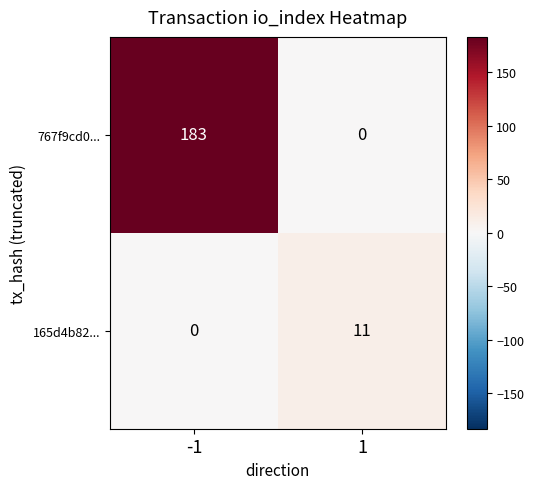

What is the maximum value shown in the chart?

183